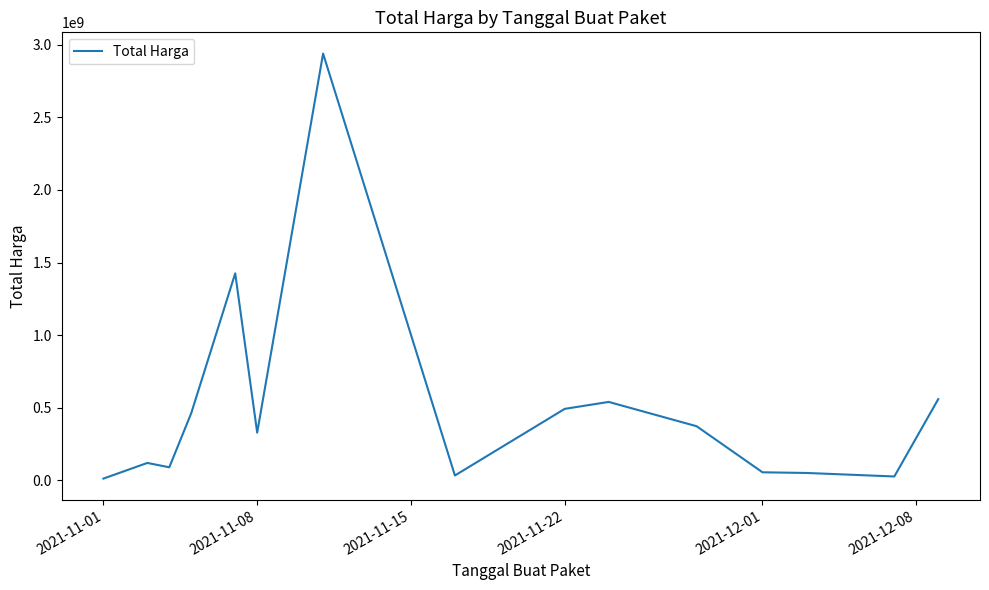

What is the greatest value displayed?

2938963240